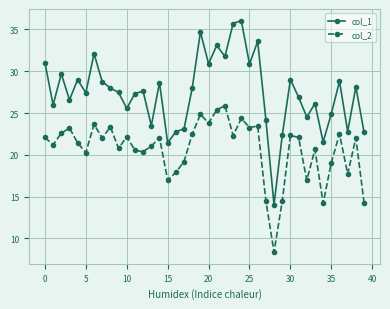

What is the minimum value for col_2?

8.4